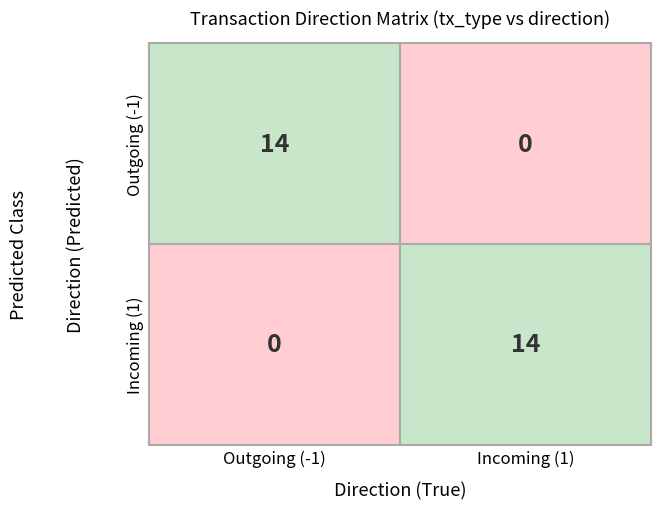

Reading left to right, list all the values displayed in this chart.

direction_-1_io_index_count: 14	0
direction_1_io_index_count: 0	14